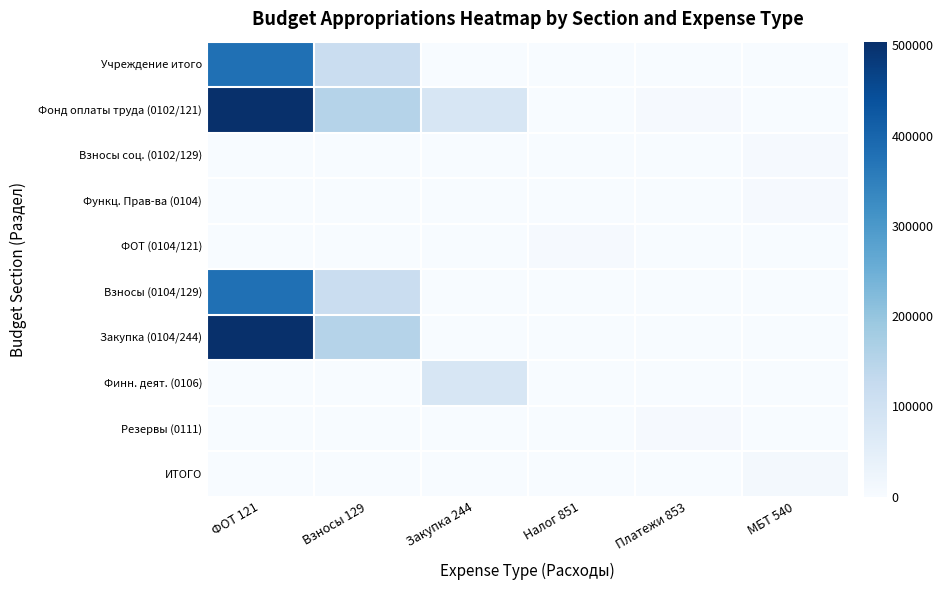

Which series has the largest total across all categories?

Фонд оплаты труда (0102/121)